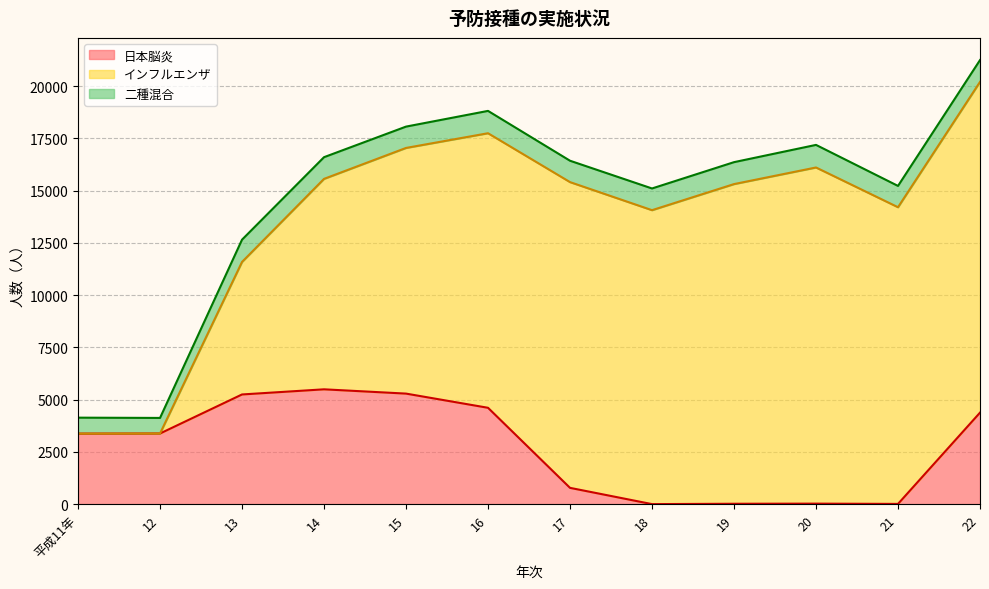

The value of 日本脳炎 at 21 is 10. True or false?

True